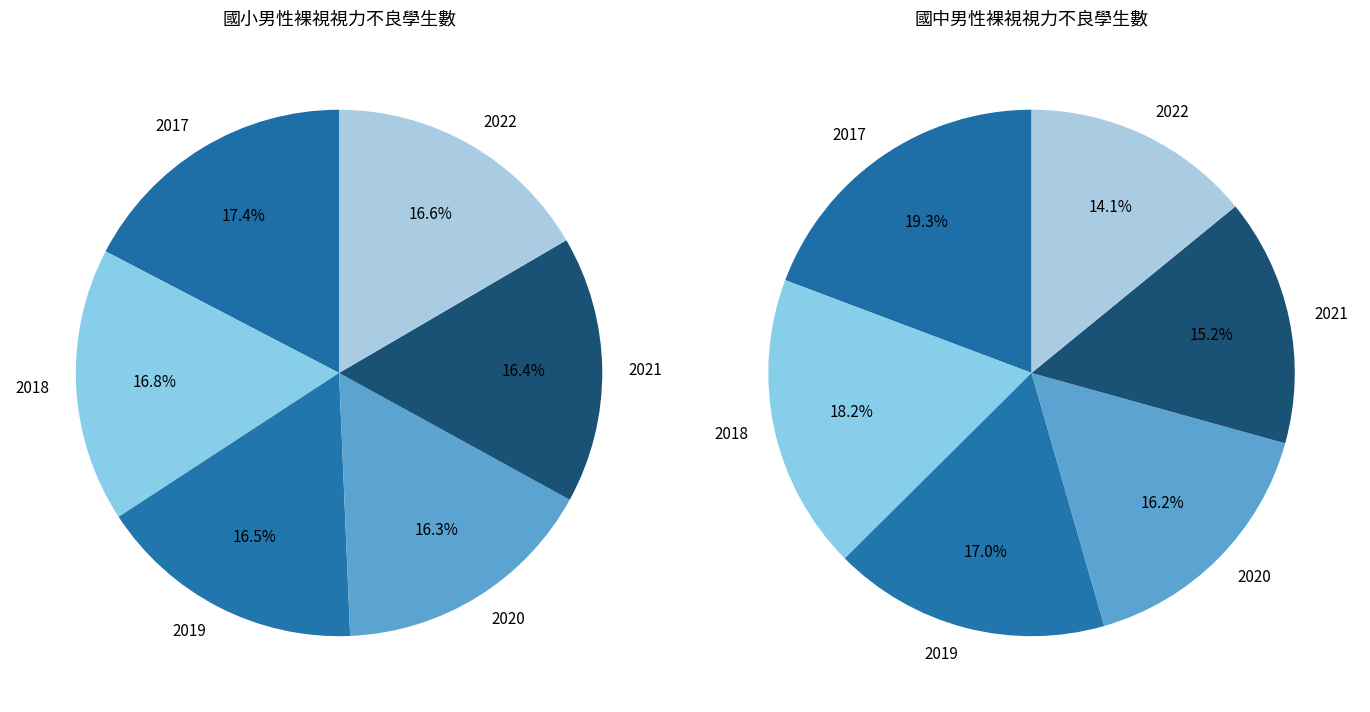

Combined, what portion of the pie is 2017 and 2020?

33.7%